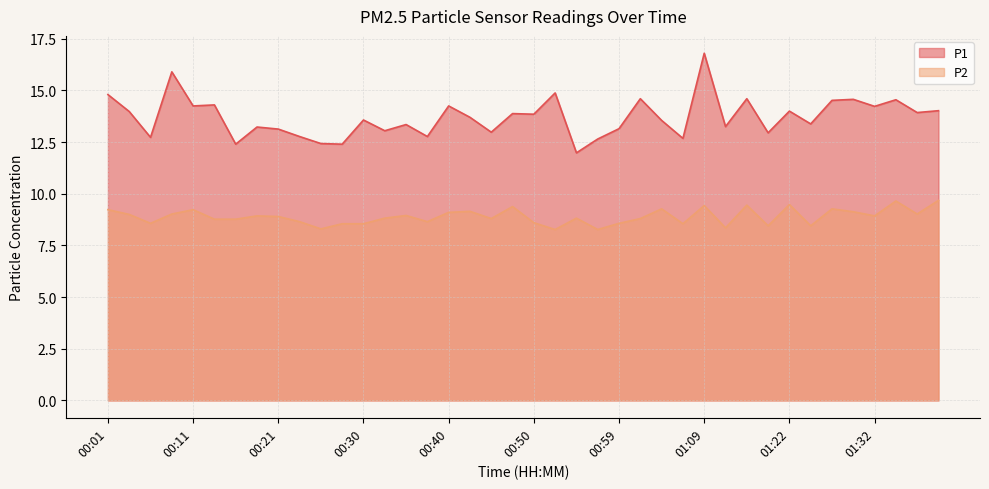

What is the label of the 23rd point from the left?

00:55